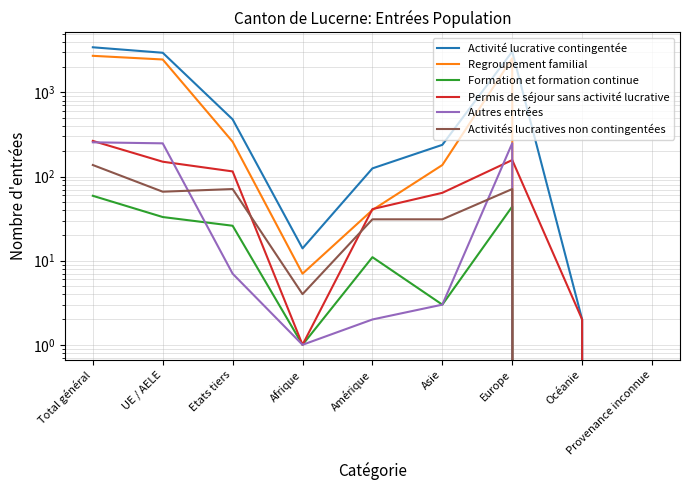

True or false: Formation et formation continue and Regroupement familial cross at least once.

False